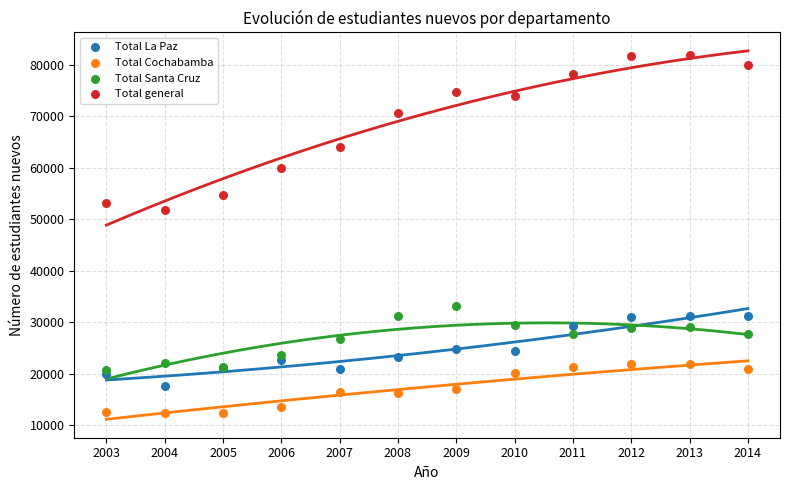

What are all the series names shown in the legend?

Total La Paz, Total Cochabamba, Total Santa Cruz, Total general